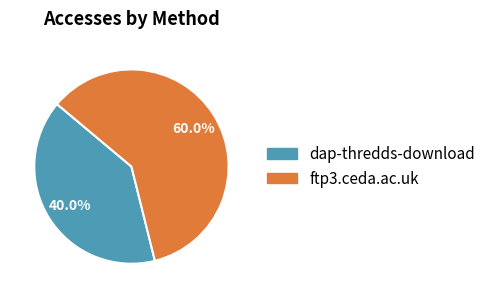

To the nearest percent, what percentage of the pie is ftp3.ceda.ac.uk?

60%